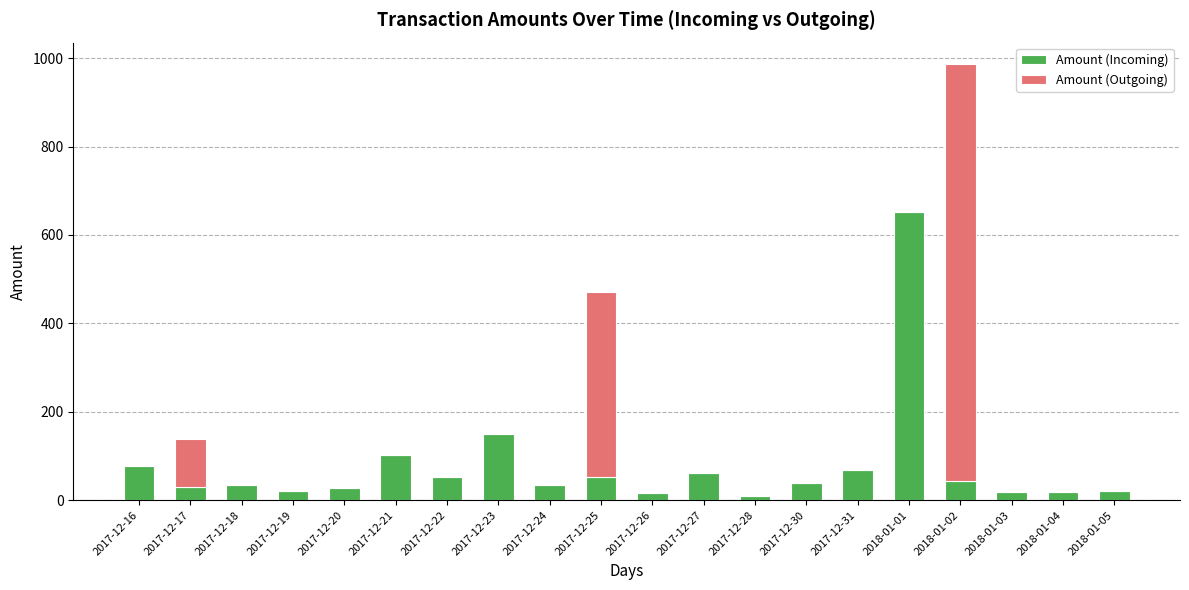

At which category is the sum across all series the highest?

2018-01-02